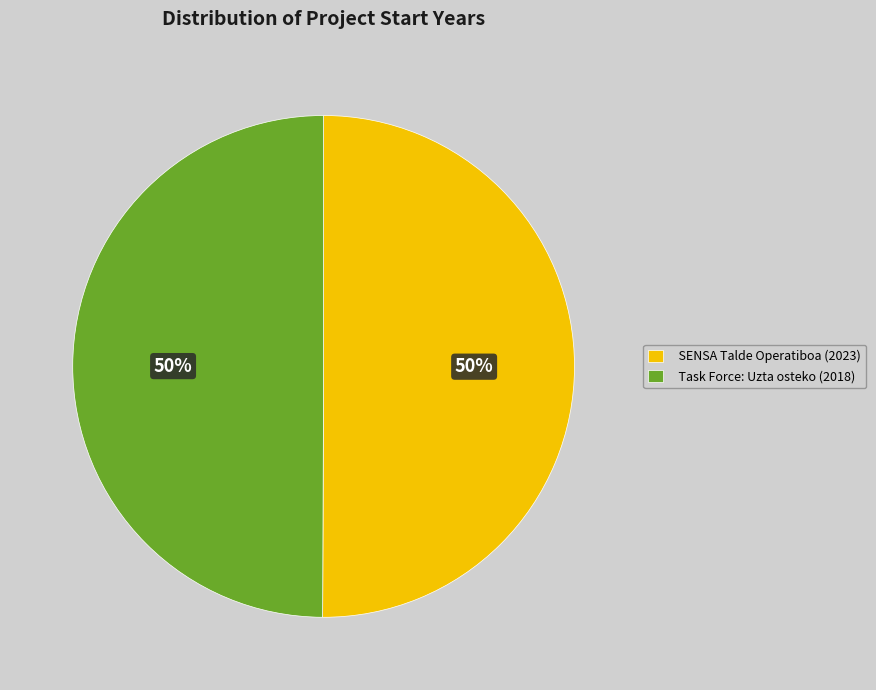

Combined, do SENSA Talde Operatiboa (2023) and Task Force: Uzta osteko (2018) account for over 50%?

Yes